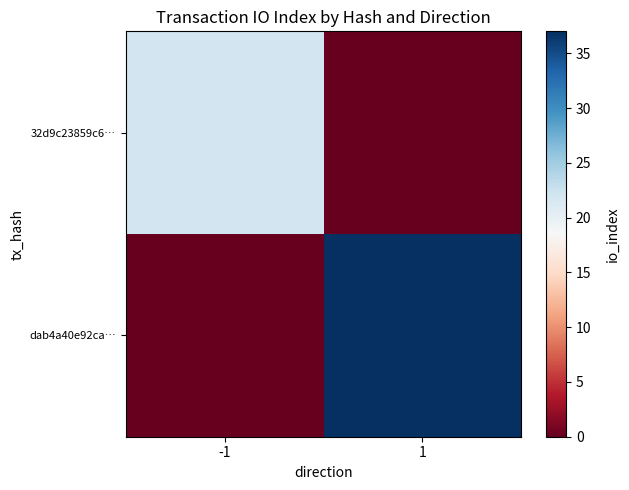

Count the number of categories in the chart.

2